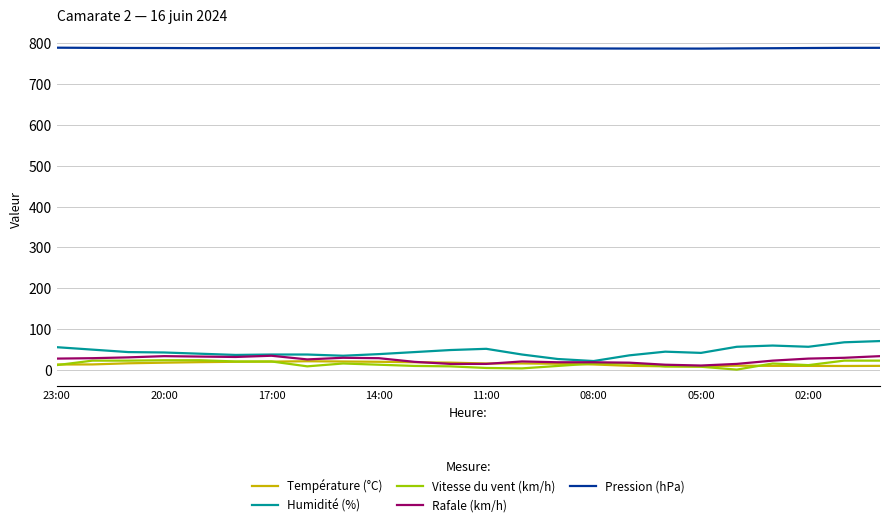

What is the lowest value of the Humidité (%) series?

21.0